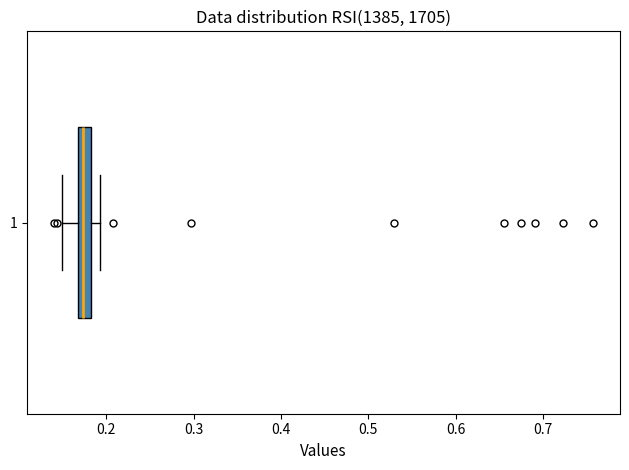

Where is the right edge of the box at y = 1 on the x-axis? The values are not printed on the chart, so give them approximately, as read against the axis.

0.18